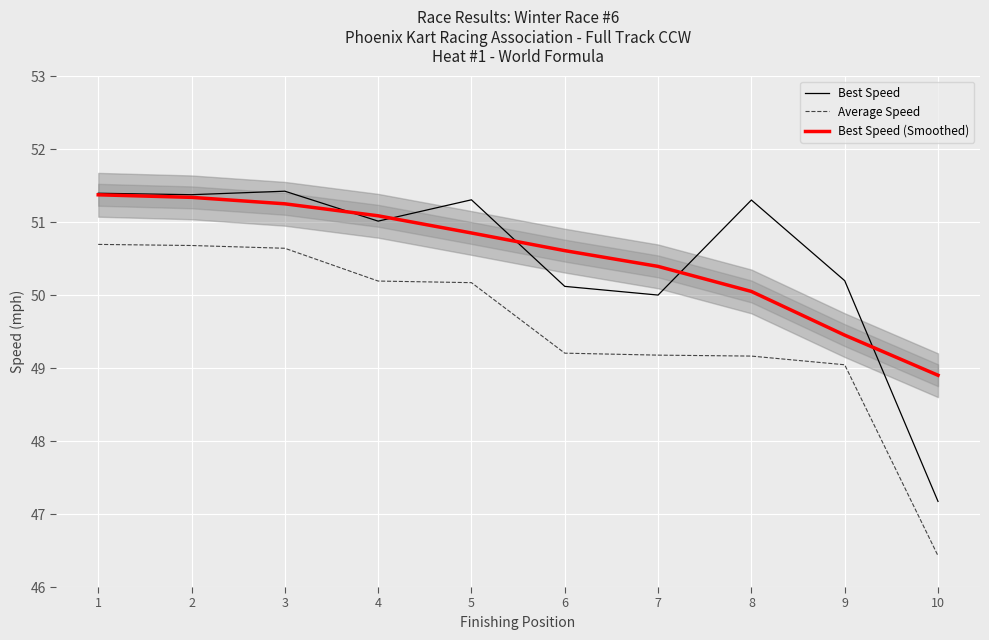

True or false: Average Speed and Best Speed intersect in this chart.

False